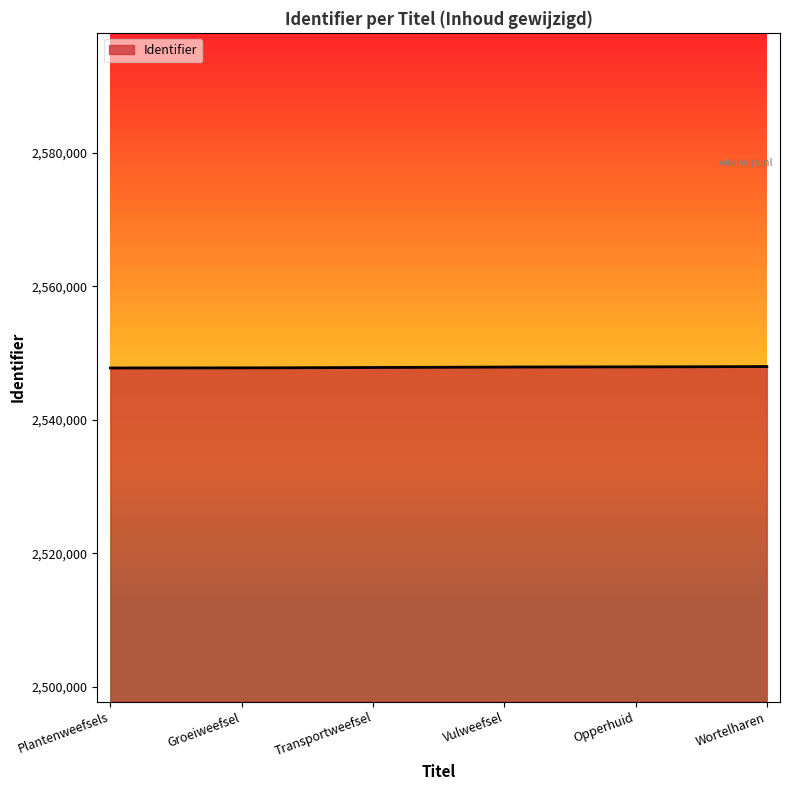

What is the smallest value displayed?

2547762.0